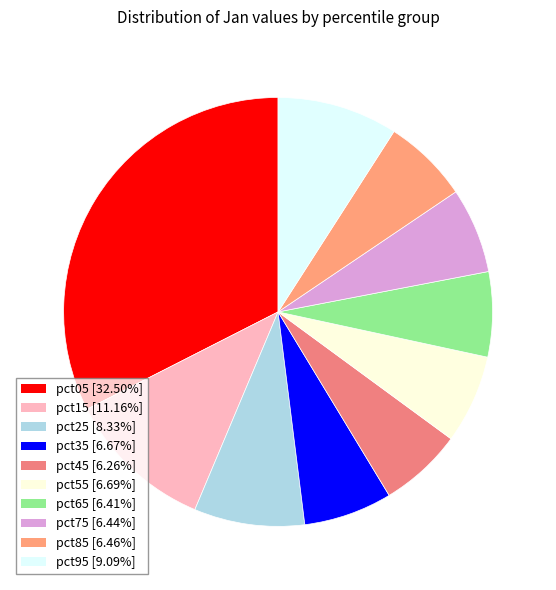

Is there a majority slice in this chart?

No